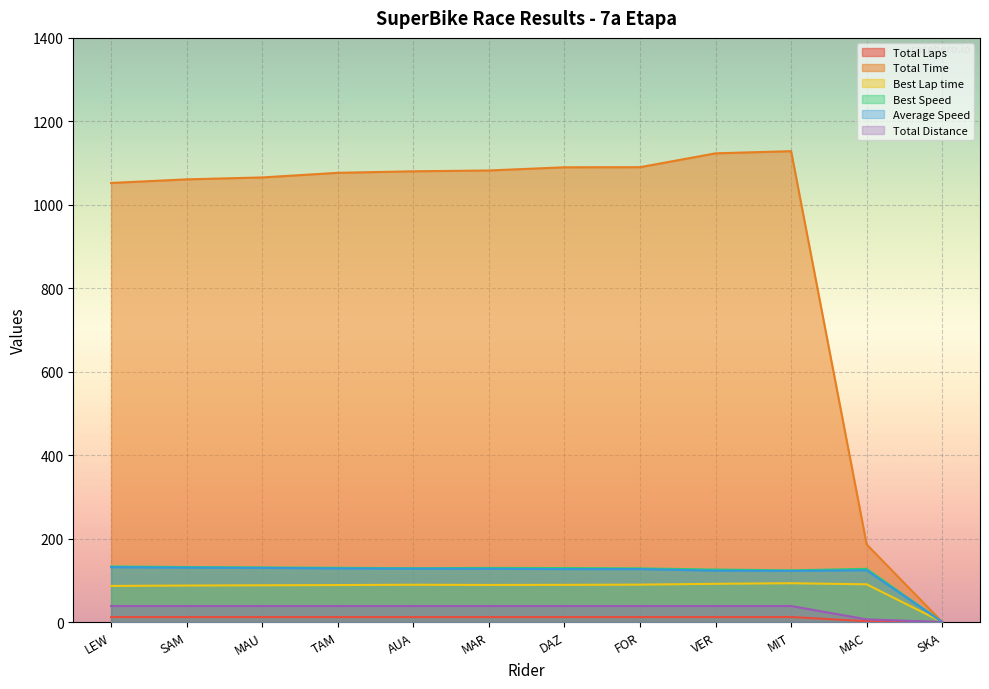

What is the value of the Best Speed point at the 4th from the left?

130.0